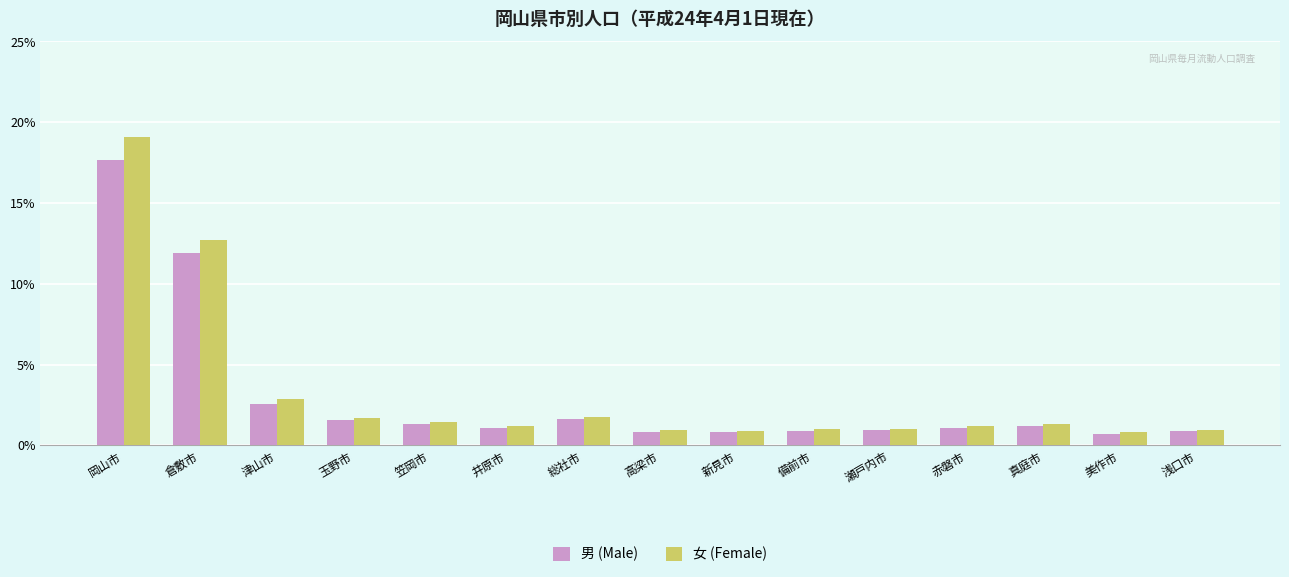

What is the label of the 11th bar from the right?

笠岡市